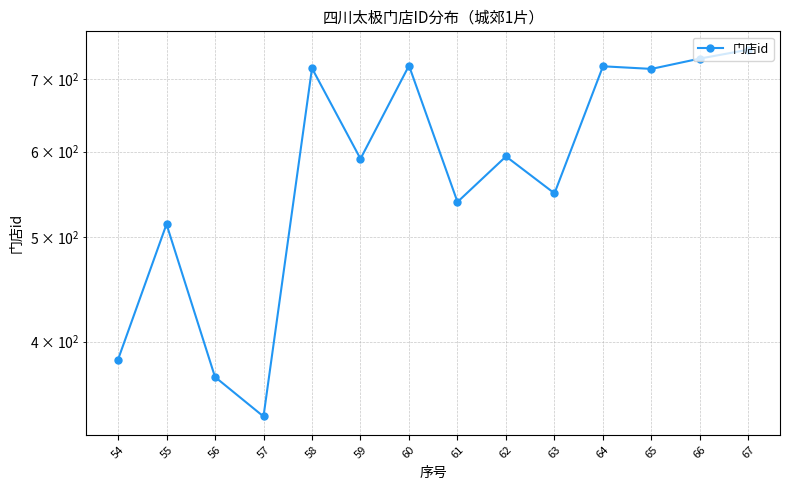

Read the value at 57, to the nearest 5.

340